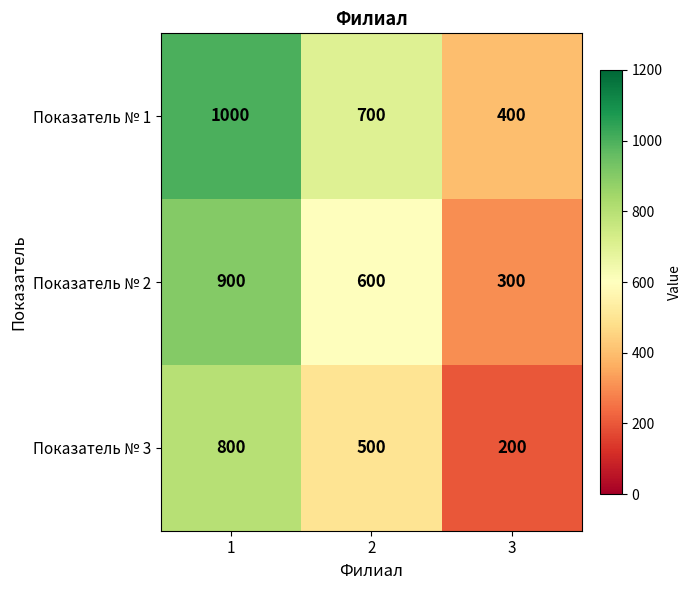

The Показатель № 2 series shows 380 at 1. True or false?

False